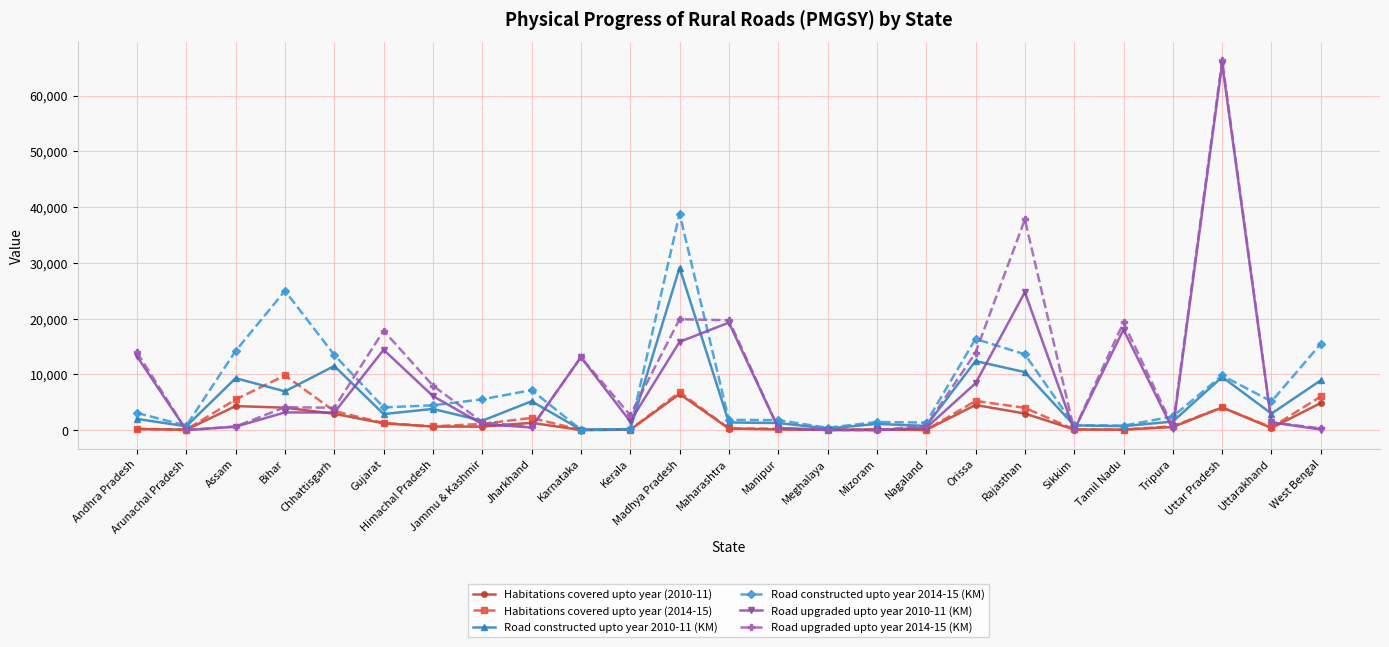

What is the difference between the highest and lowest values at Tamil Nadu?

19215.0